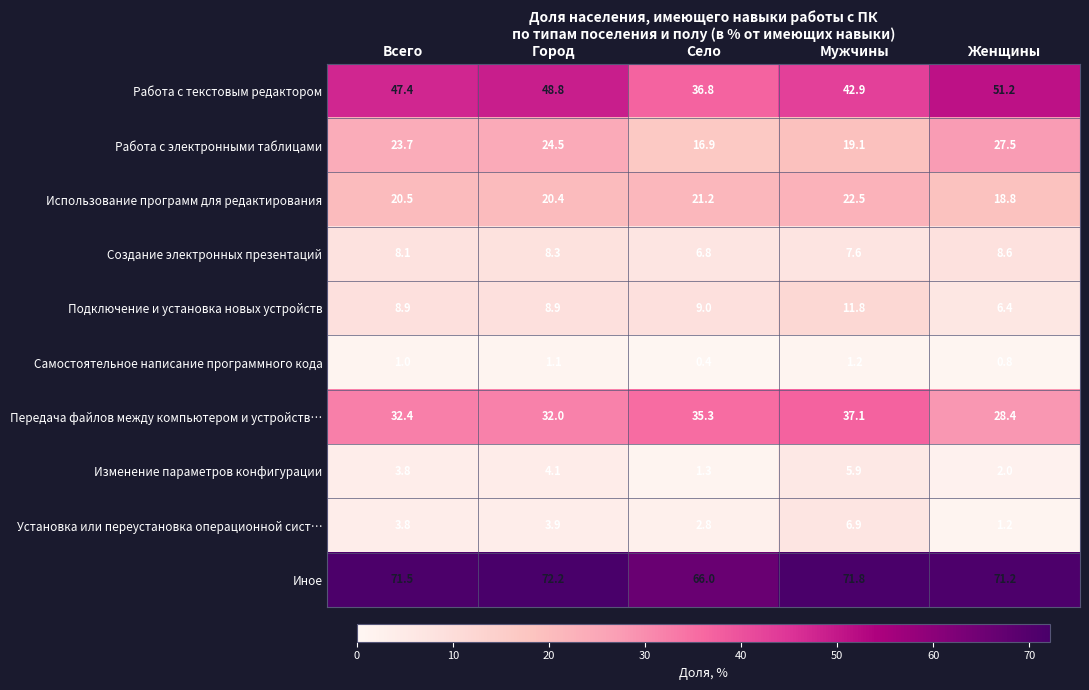

Which series changed the most between Город and Мужчины?

Работа с текстовым редактором